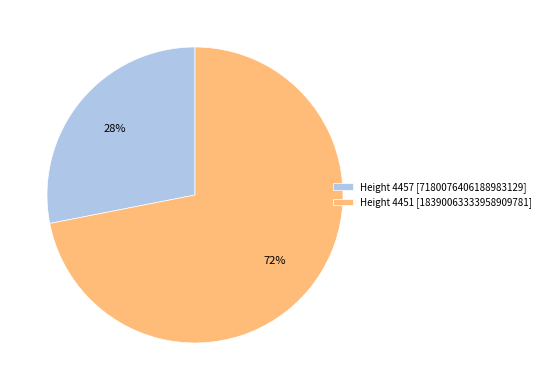

Rank the categories by value from highest to lowest.

Height 4451 [18390063333958909781], Height 4457 [7180076406188983129]